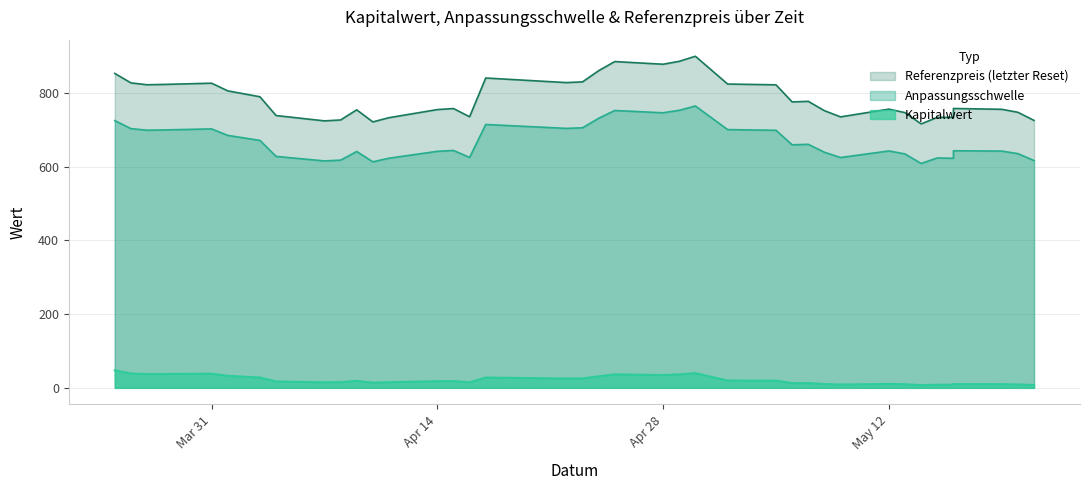

What is the average value of the Anpassungsschwelle series?

667.7